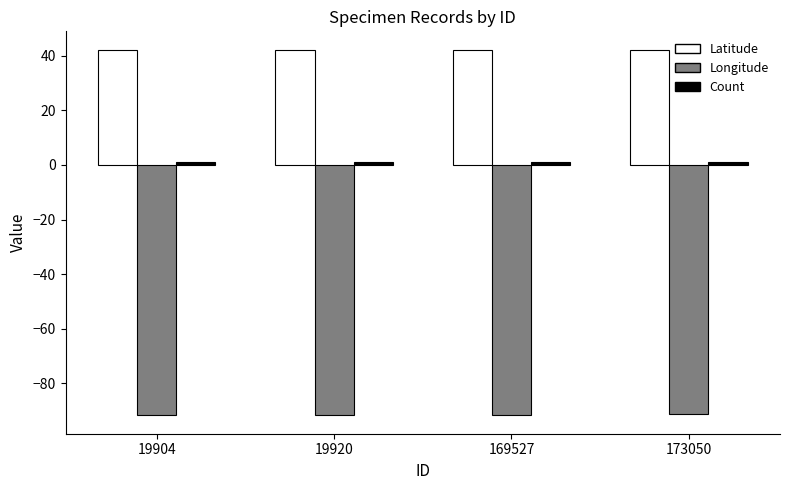

What is the smallest value displayed?

-91.8